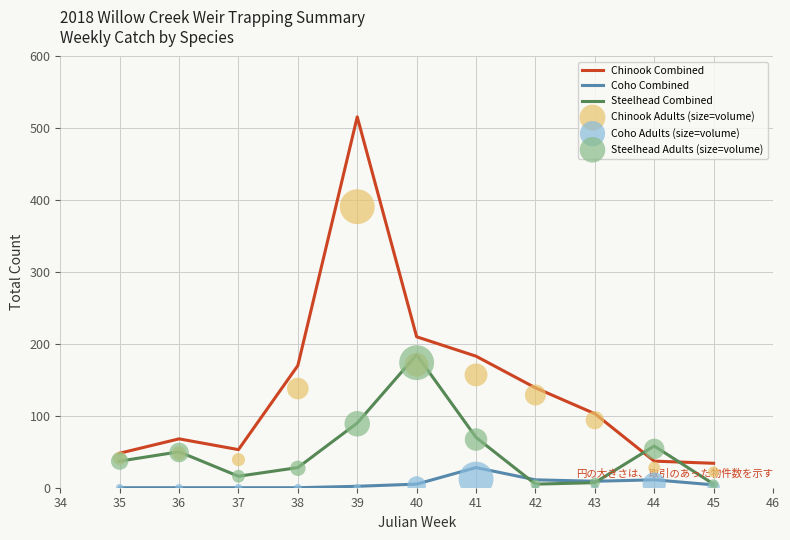

What are all the series names shown in the legend?

Chinook Combined, Coho Combined, Steelhead Combined, Chinook Adults (size=volume), Coho Adults (size=volume), Steelhead Adults (size=volume)